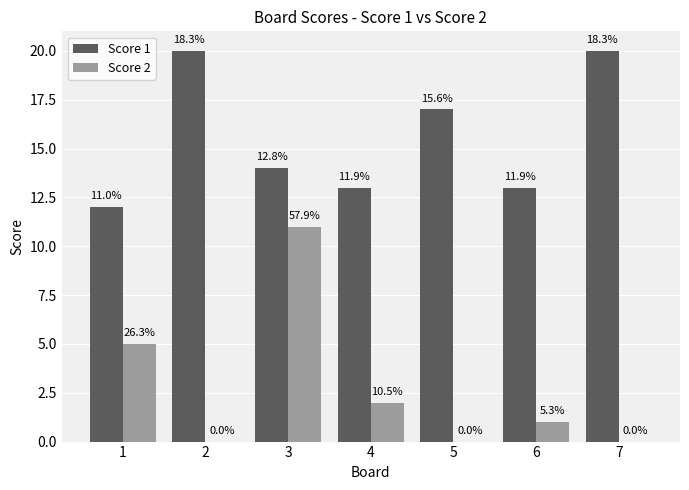

Does the chart contain stacked bars?

No